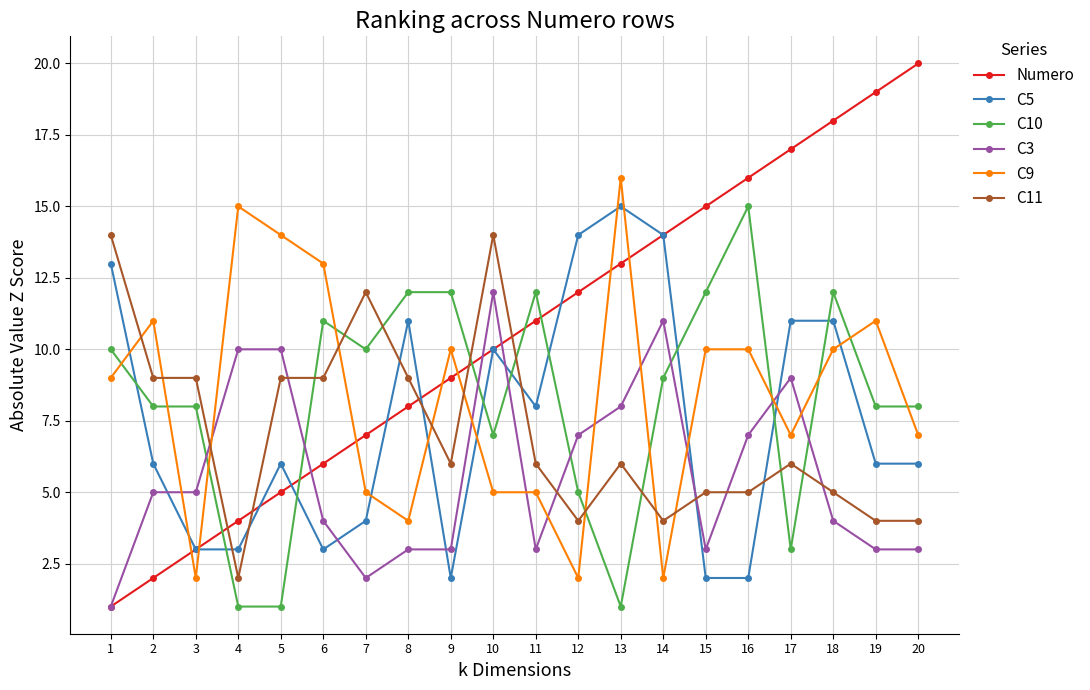

How many values in the C9 series are below 10?

10